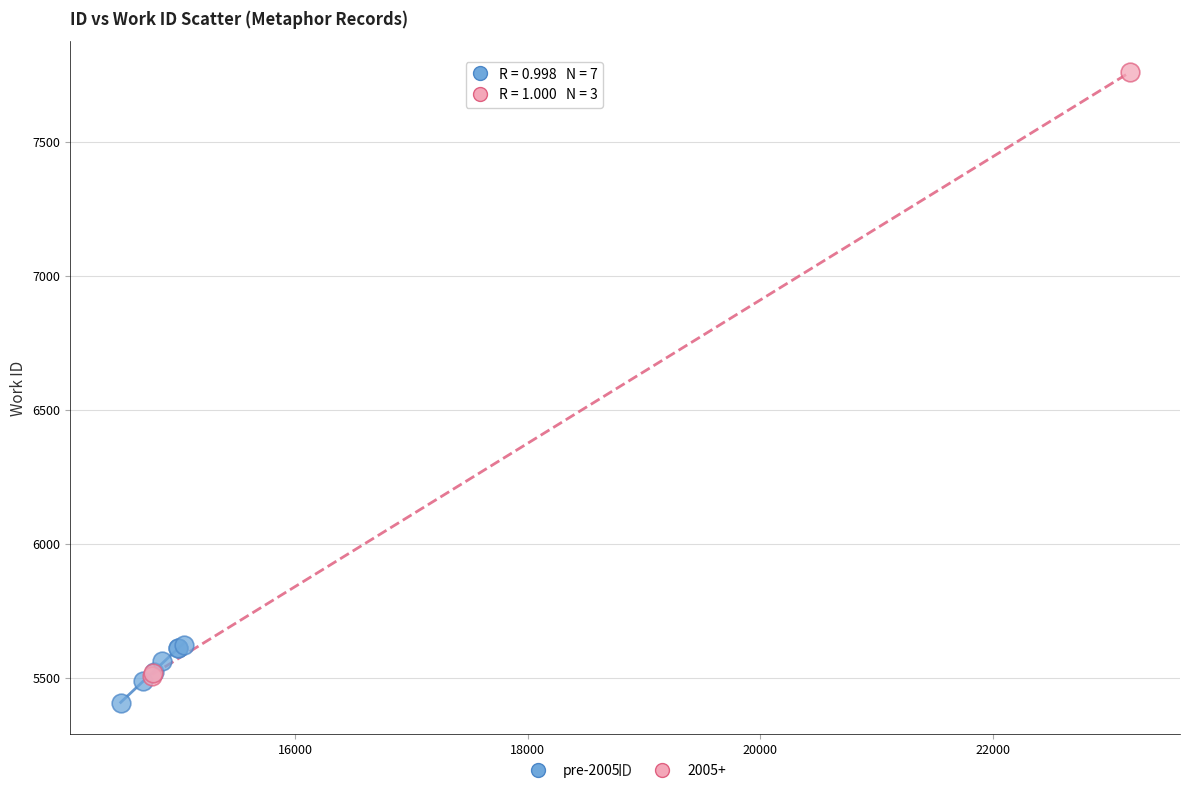

Which series has the widest spread of Y values?

2005+